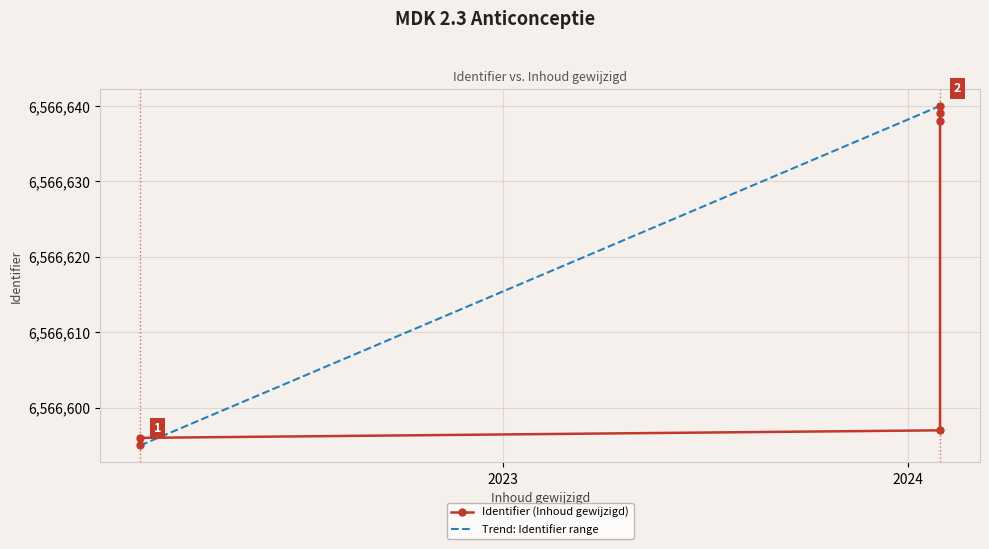

True or false: there are more than 1 points higher than both neighbors.

False